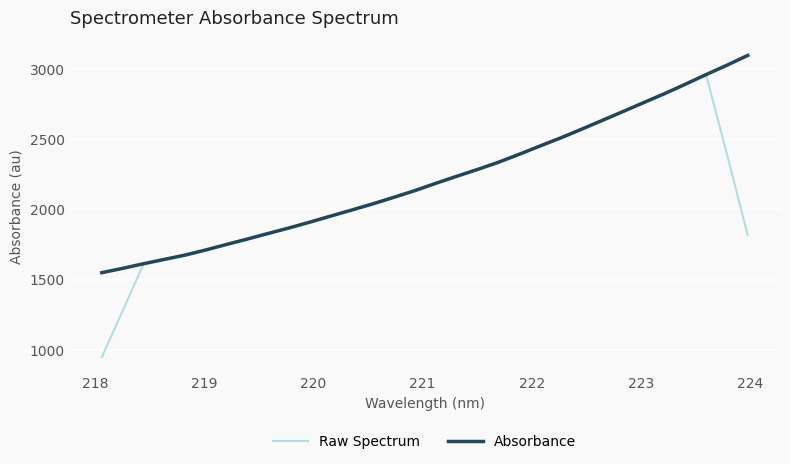

Which series has the widest spread of values?

Raw Spectrum